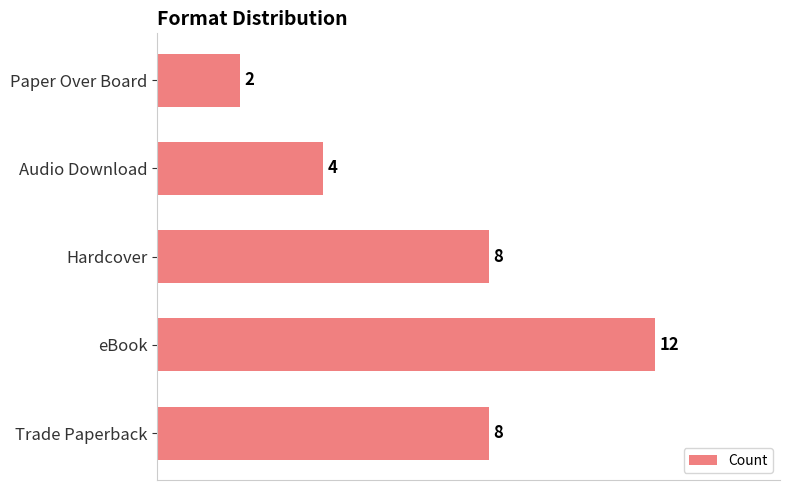

How many values are between 4 and 8?

3